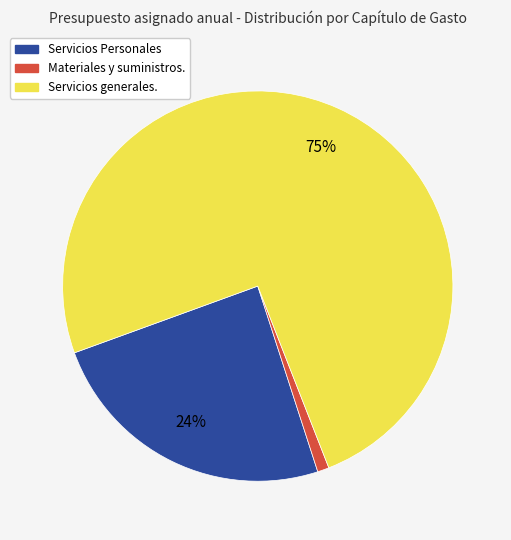

Do Materiales y suministros. and Servicios Personales together represent more than half of the pie?

No